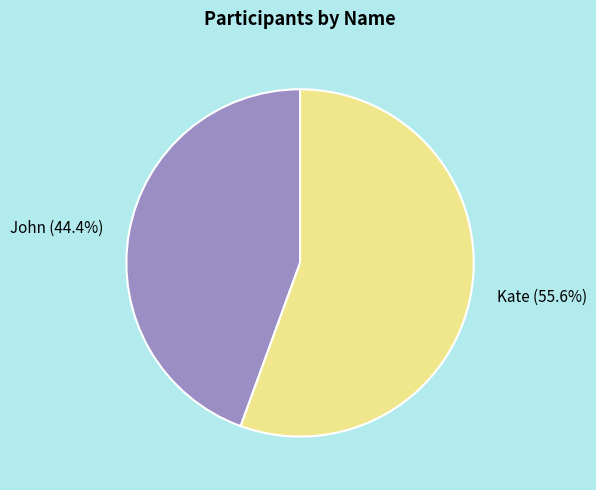

How many slices are in this pie chart?

2